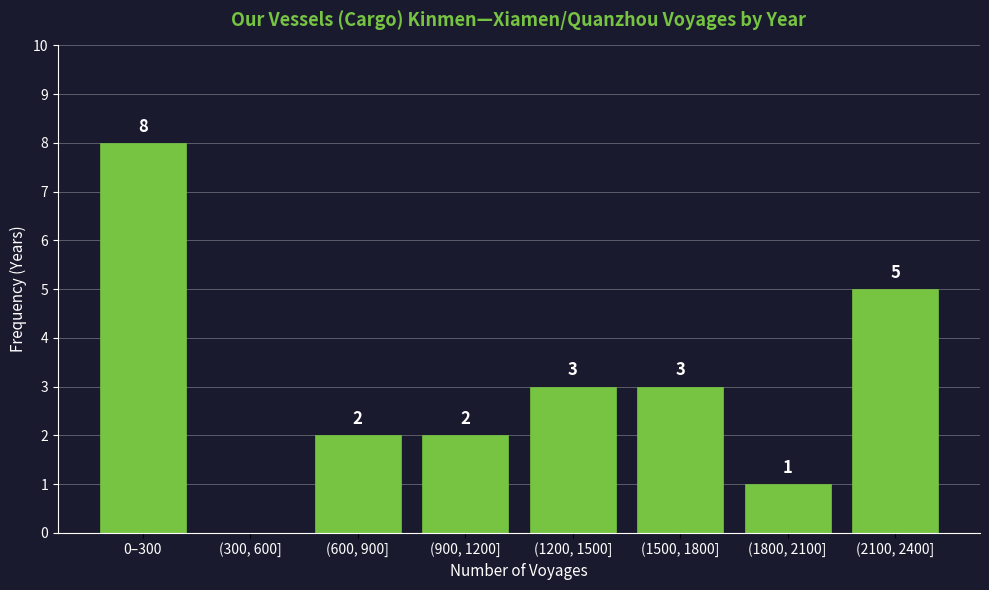

Reading left to right, extract all data points from this chart.

0–300=8	(300, 600]=0	(600, 900]=2	(900, 1200]=2	(1200, 1500]=3	(1500, 1800]=3	(1800, 2100]=1	(2100, 2400]=5